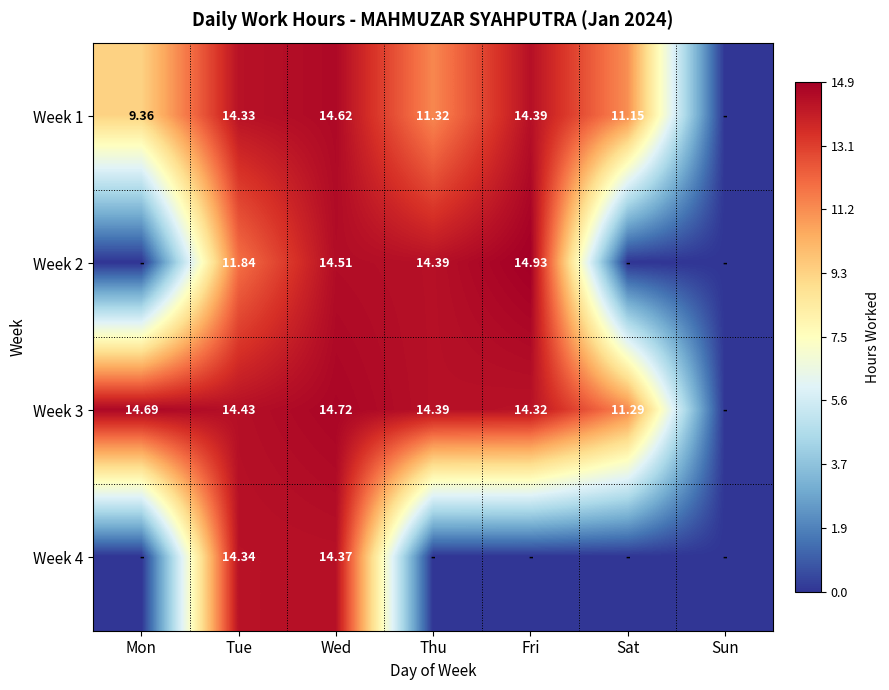

True or false: Week 2 has a value of 6.4 at Wed.

False